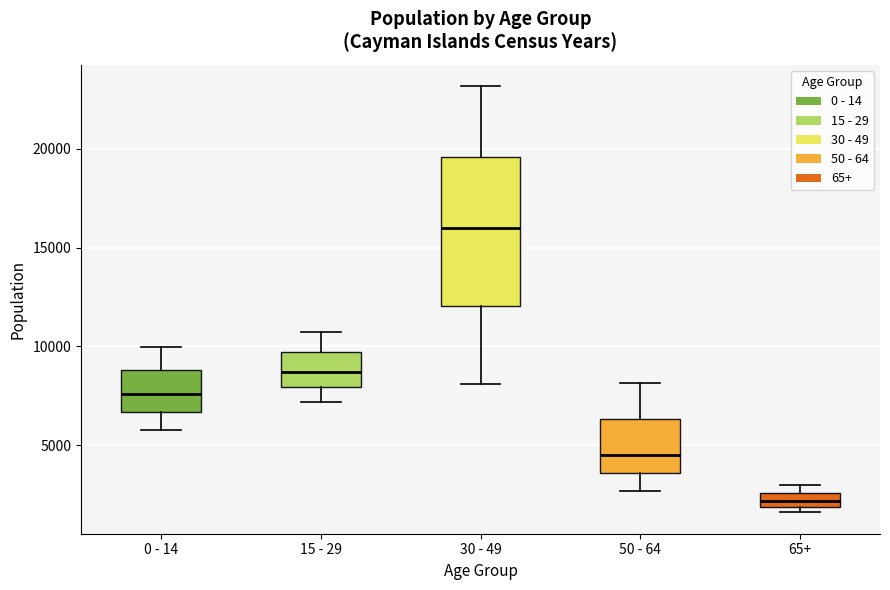

Which box's median line is the lowest?

65+